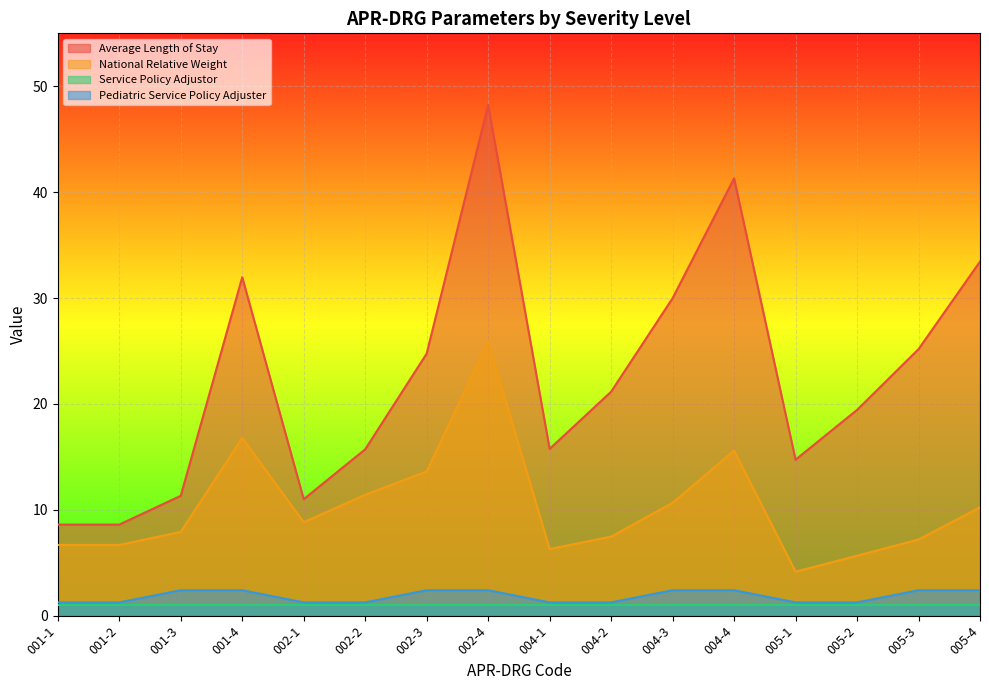

What are all the series names shown in the legend?

Average Length of Stay, National Relative Weight, Service Policy Adjustor, Pediatric Service Policy Adjuster